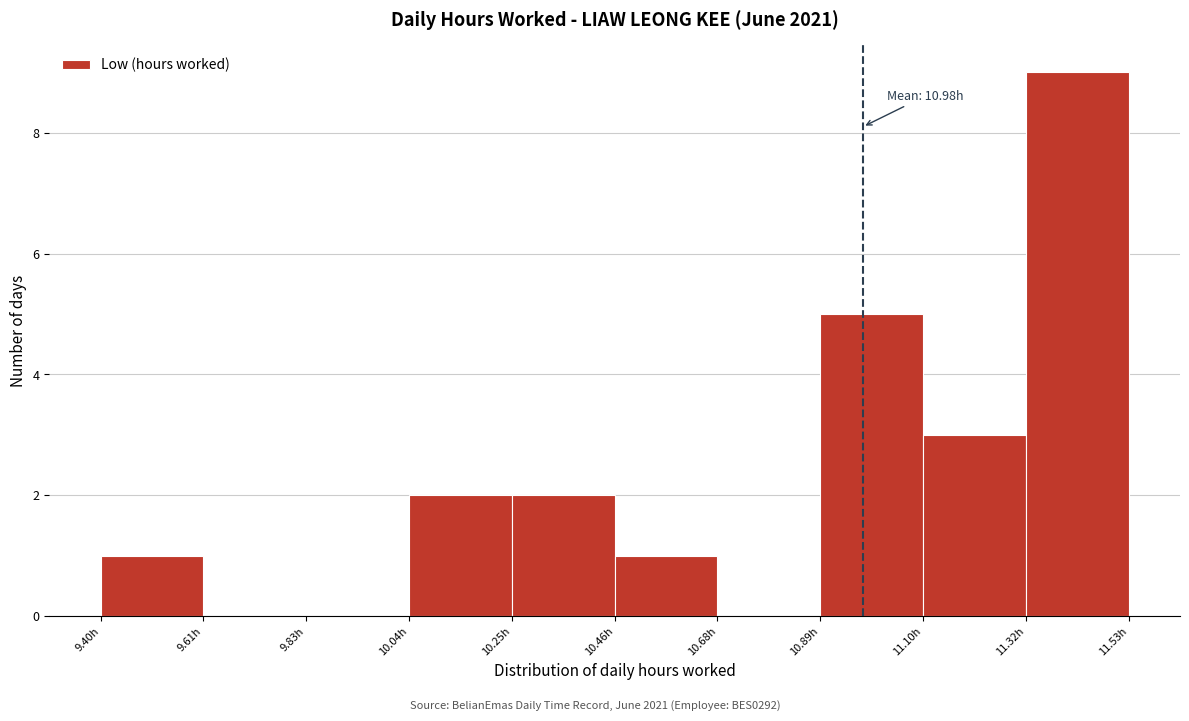

Which range on the x-axis has the tallest bar?

11.30 to 11.55